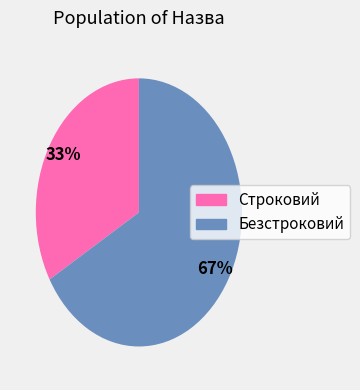

True or false: Безстроковий accounts for 52% of the total.

False